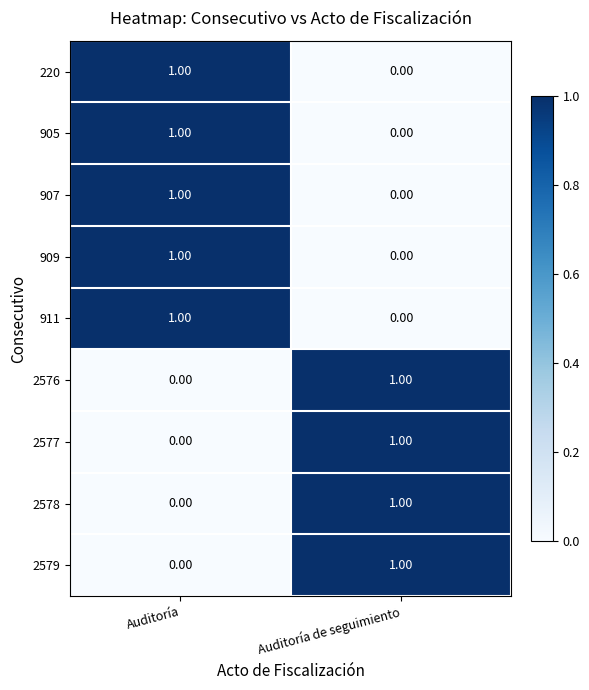

What is the total value across all series at Auditoría de seguimiento?

4